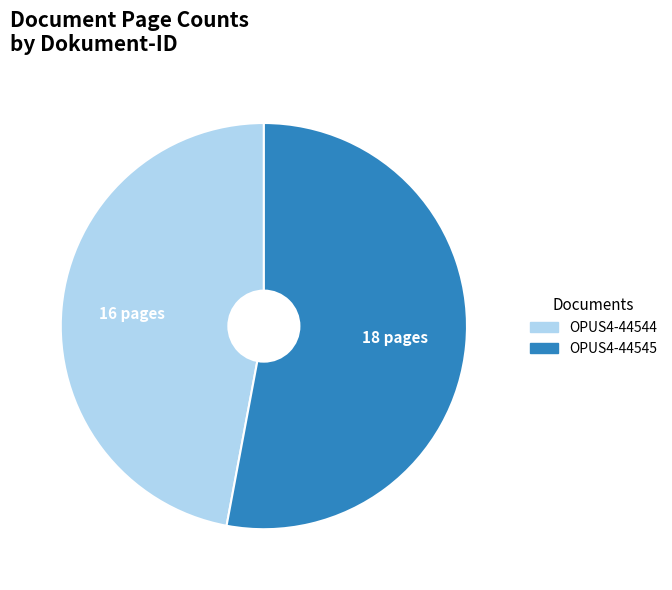

Is there any slice that represents more than half of the pie?

Yes